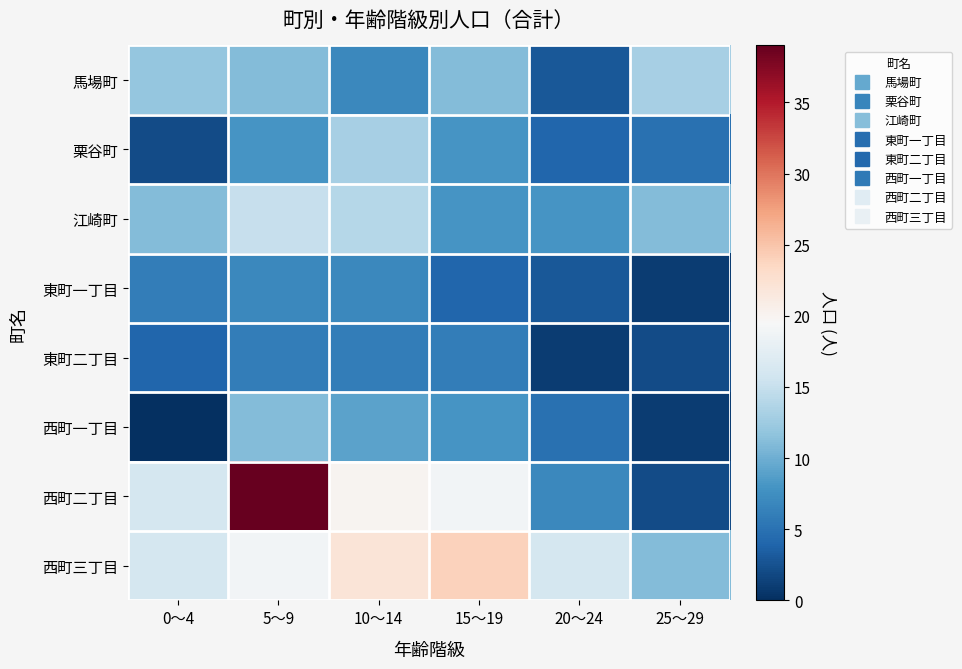

Which category has the highest value across all series?

5～9